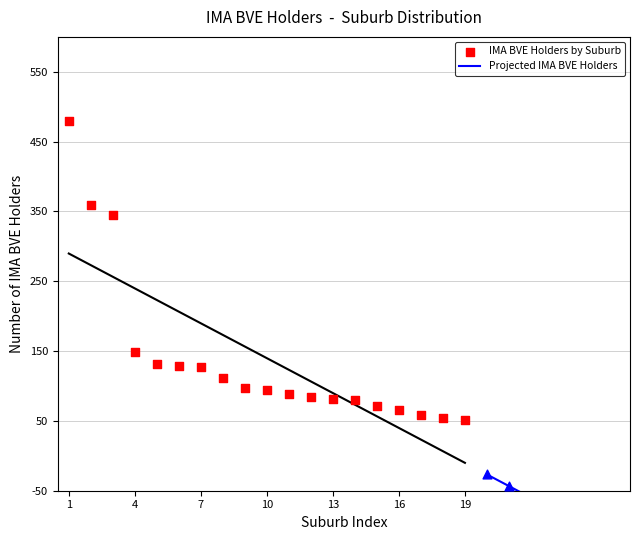

Which has a higher value, Albanvale/St Albans or Burnside/Cairnlea?

Albanvale/St Albans